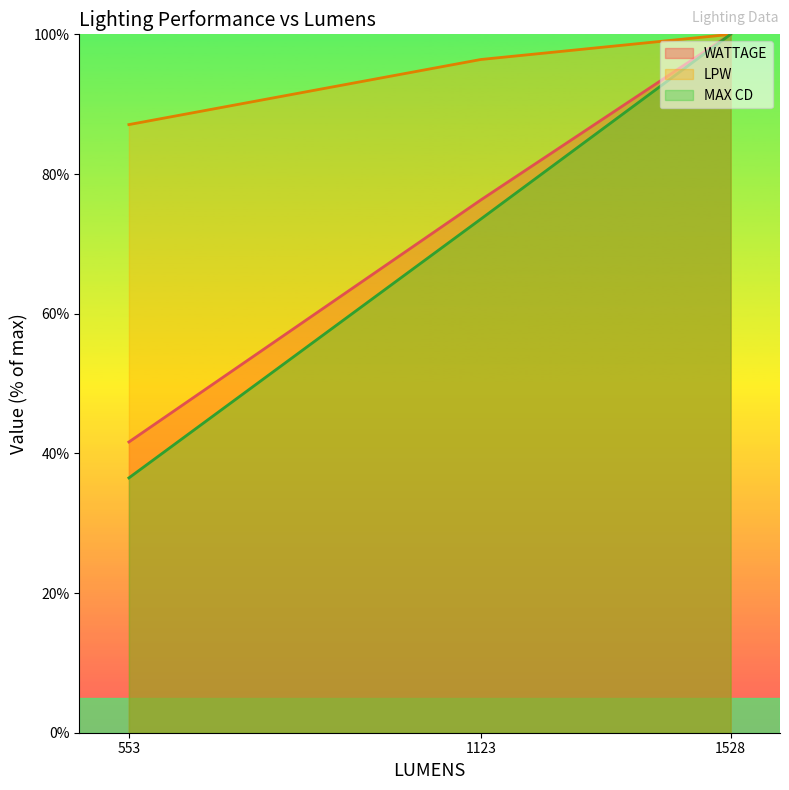

Which series changed the most between 553 and 1123?

MAX CD